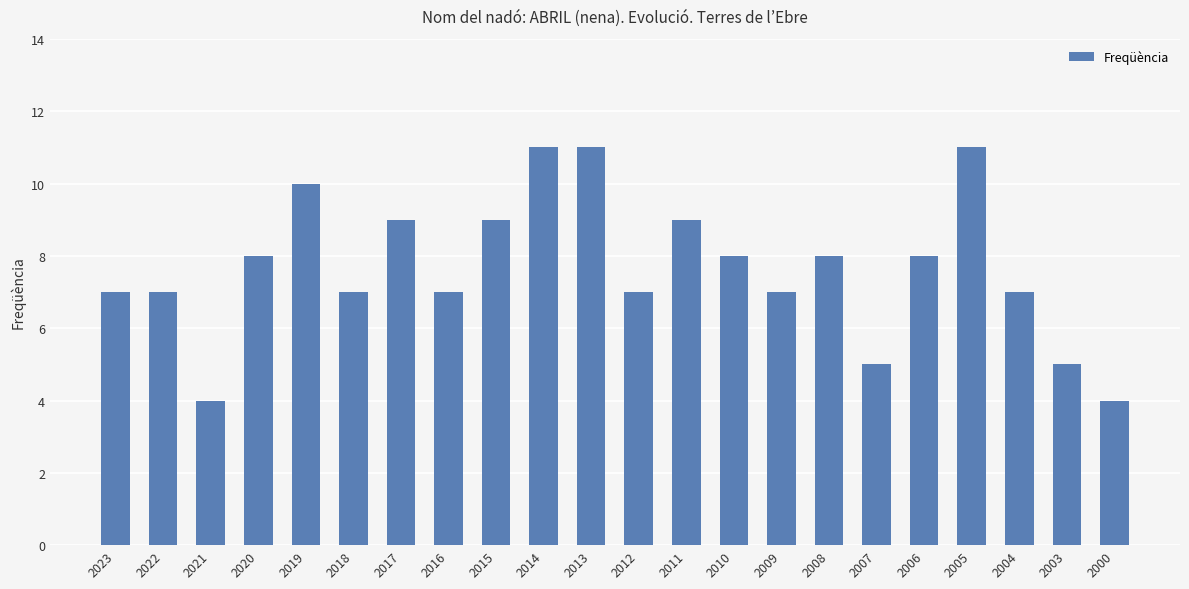

Reading left to right, extract all data points from this chart.

7	7	4	8	10	7	9	7	9	11	11	7	9	8	7	8	5	8	11	7	5	4